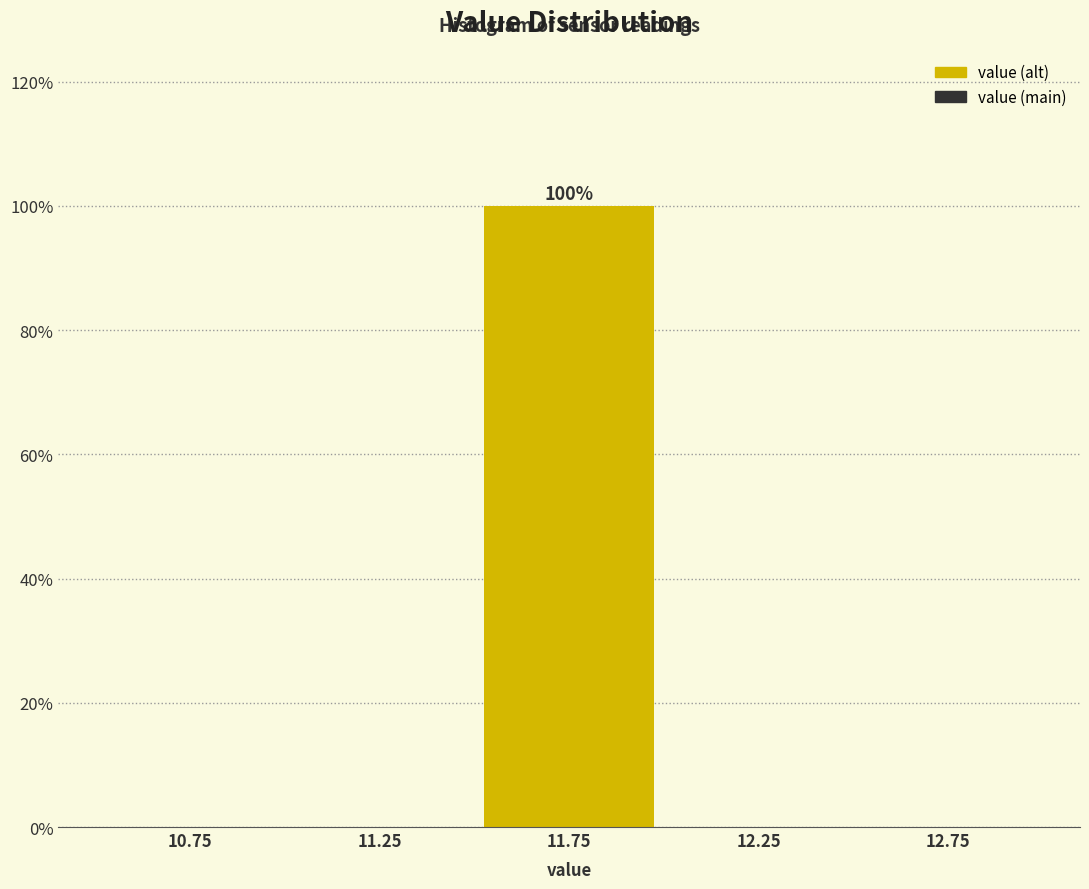

Over which range of the x-axis is the bar tallest?

11.5 to 12.0